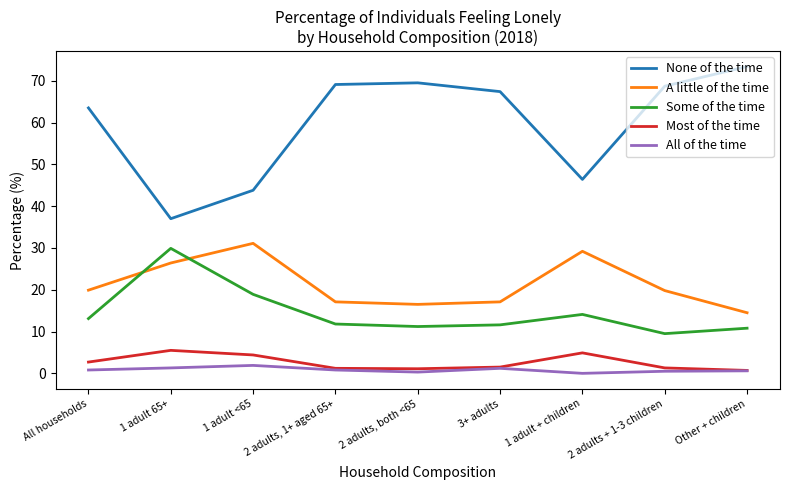

Is it true that None of the time equals 13.5 at 1 adult 65+?

False